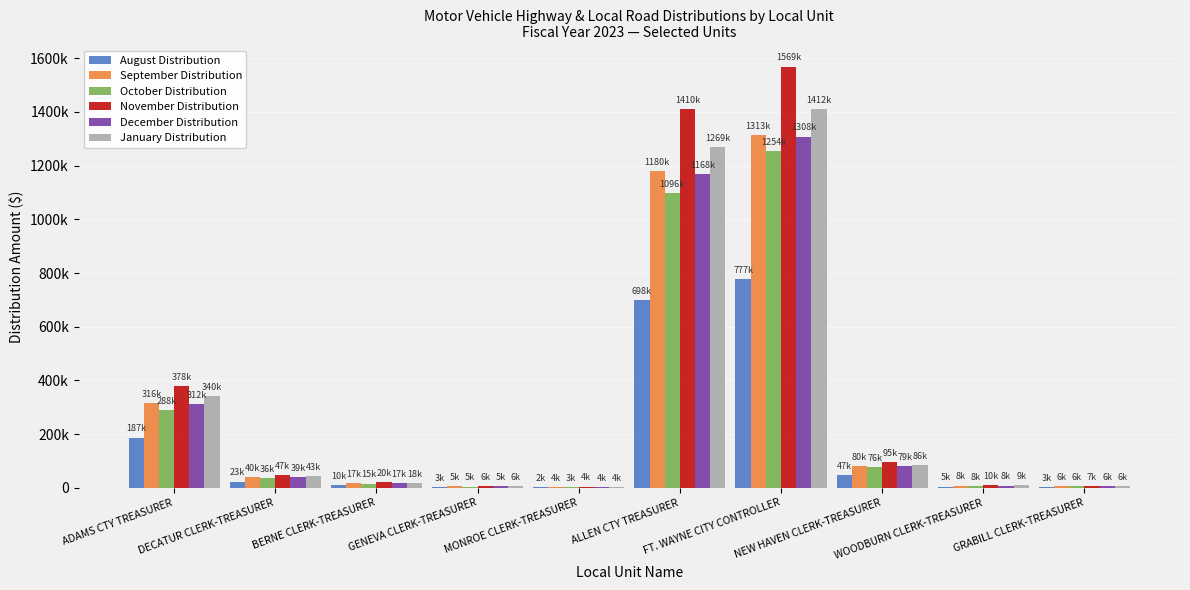

Reading right to left, extract all data points from this chart.

August Distribution: GRABILL CLERK-TREASURER=3480.3	WOODBURN CLERK-TREASURER=4715.9	NEW HAVEN CLERK-TREASURER=47108.2	FT. WAYNE CITY CONTROLLER=777003.2	ALLEN CTY TREASURER=698261.6	MONROE CLERK-TREASURER=2106.1	GENEVA CLERK-TREASURER=3059.9	BERNE CLERK-TREASURER=9921.3	DECATUR CLERK-TREASURER=23367.7	ADAMS CTY TREASURER=187078.0
September Distribution: GRABILL CLERK-TREASURER=5880.3	WOODBURN CLERK-TREASURER=7968.4	NEW HAVEN CLERK-TREASURER=79599.3	FT. WAYNE CITY CONTROLLER=1312984.9	ALLEN CTY TREASURER=1179989.8	MONROE CLERK-TREASURER=3560.7	GENEVA CLERK-TREASURER=5172.9	BERNE CLERK-TREASURER=16773.7	DECATUR CLERK-TREASURER=39508.1	ADAMS CTY TREASURER=316211.6
October Distribution: GRABILL CLERK-TREASURER=5672.3	WOODBURN CLERK-TREASURER=7652.0	NEW HAVEN CLERK-TREASURER=76368.5	FT. WAYNE CITY CONTROLLER=1254329.0	ALLEN CTY TREASURER=1096362.5	MONROE CLERK-TREASURER=3268.9	GENEVA CLERK-TREASURER=4771.5	BERNE CLERK-TREASURER=15396.2	DECATUR CLERK-TREASURER=36197.6	ADAMS CTY TREASURER=288036.5
November Distribution: GRABILL CLERK-TREASURER=7026.9	WOODBURN CLERK-TREASURER=9521.7	NEW HAVEN CLERK-TREASURER=95114.8	FT. WAYNE CITY CONTROLLER=1568852.5	ALLEN CTY TREASURER=1409598.4	MONROE CLERK-TREASURER=4253.1	GENEVA CLERK-TREASURER=6179.1	BERNE CLERK-TREASURER=20035.5	DECATUR CLERK-TREASURER=47190.1	ADAMS CTY TREASURER=377678.0
December Distribution: GRABILL CLERK-TREASURER=5873.4	WOODBURN CLERK-TREASURER=7950.3	NEW HAVEN CLERK-TREASURER=79400.7	FT. WAYNE CITY CONTROLLER=1308361.0	ALLEN CTY TREASURER=1168070.1	MONROE CLERK-TREASURER=3514.8	GENEVA CLERK-TREASURER=5111.9	BERNE CLERK-TREASURER=16556.8	DECATUR CLERK-TREASURER=38980.8	ADAMS CTY TREASURER=311569.4
January Distribution: GRABILL CLERK-TREASURER=6323.4	WOODBURN CLERK-TREASURER=8569.2	NEW HAVEN CLERK-TREASURER=85601.1	FT. WAYNE CITY CONTROLLER=1412024.7	ALLEN CTY TREASURER=1269237.8	MONROE CLERK-TREASURER=3830.3	GENEVA CLERK-TREASURER=5564.4	BERNE CLERK-TREASURER=18043.8	DECATUR CLERK-TREASURER=42500.2	ADAMS CTY TREASURER=340172.9